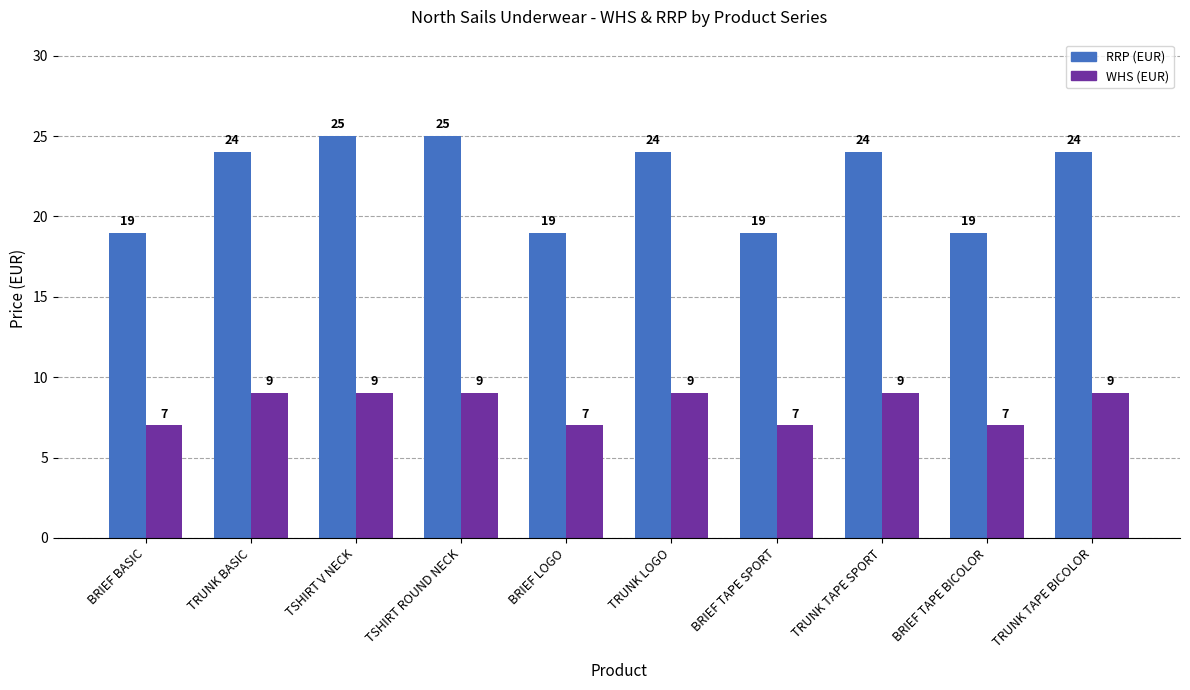

At how many categories does at least one series exceed 13?

10